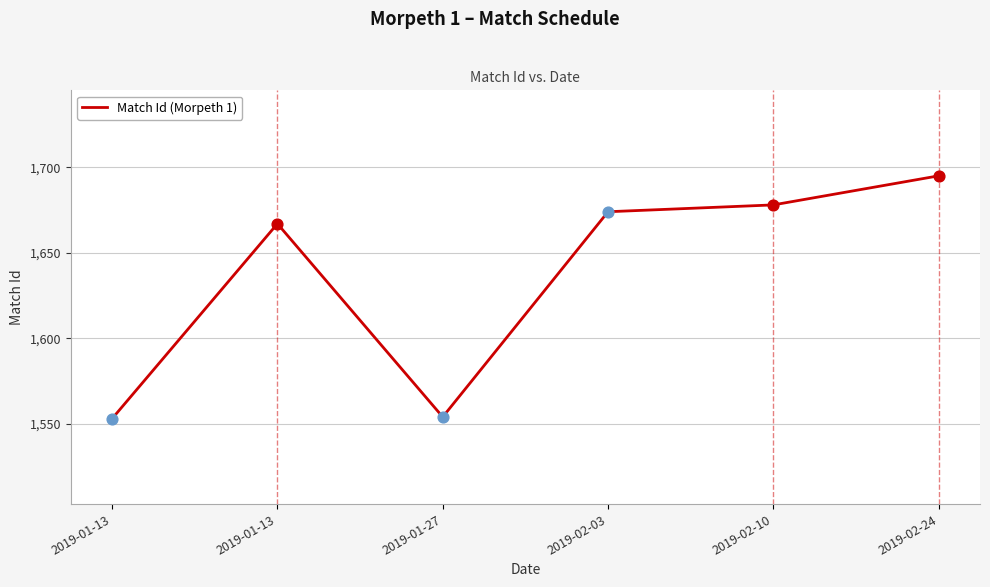

What is the change in value from 2019-01-13 to 2019-01-13?

+114